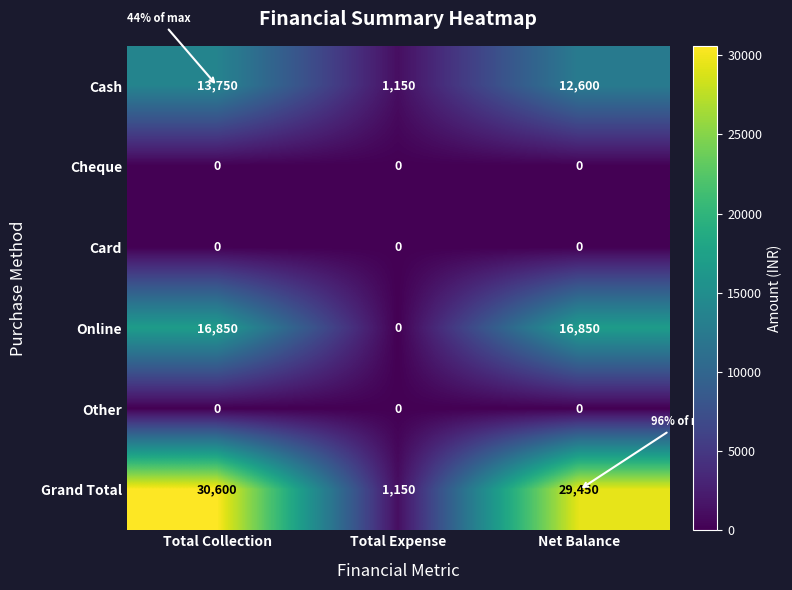

Reading right to left, what are all the values shown in this chart?

Cash: Net Balance=12600	Total Expense=1150	Total Collection=13750
Cheque: Net Balance=0	Total Expense=0	Total Collection=0
Card: Net Balance=0	Total Expense=0	Total Collection=0
Online: Net Balance=16850	Total Expense=0	Total Collection=16850
Other: Net Balance=0	Total Expense=0	Total Collection=0
Grand Total: Net Balance=29450	Total Expense=1150	Total Collection=30600